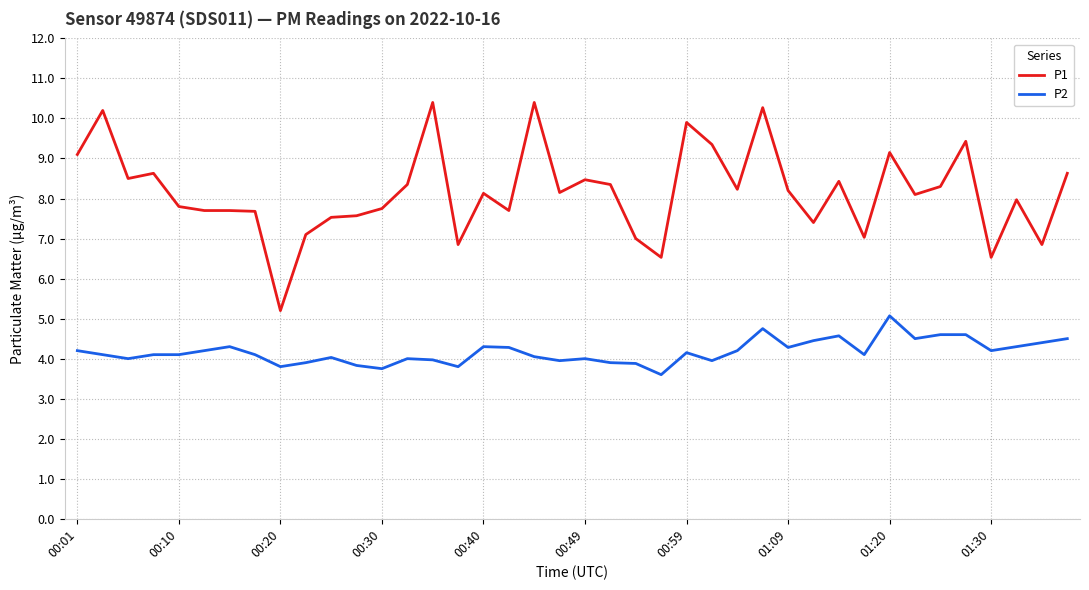

What is the smallest value displayed?

3.6